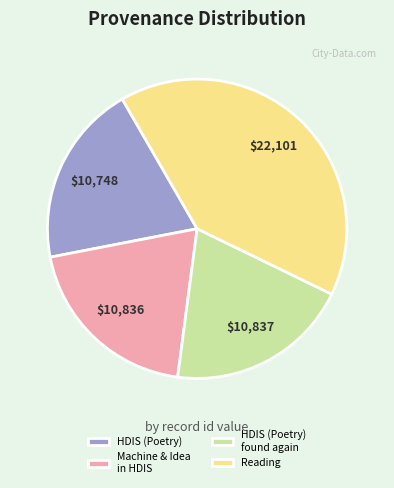

Do Machine & Idea in HDIS and Reading together represent more than half of the pie?

Yes